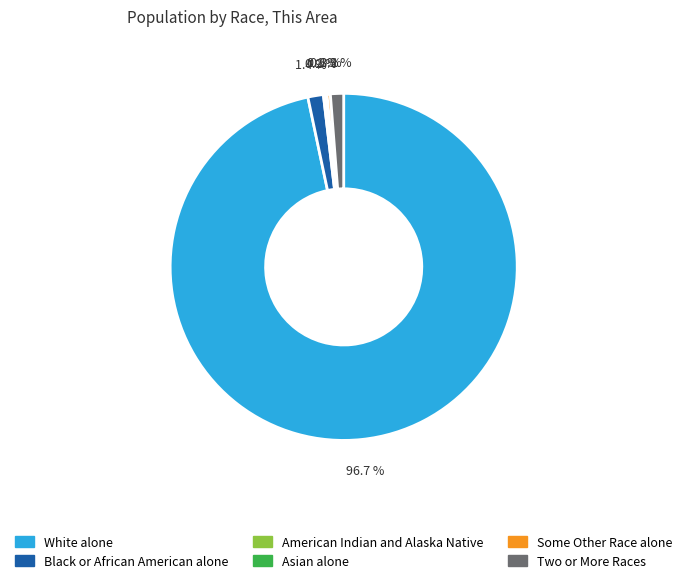

What is the majority slice?

White alone